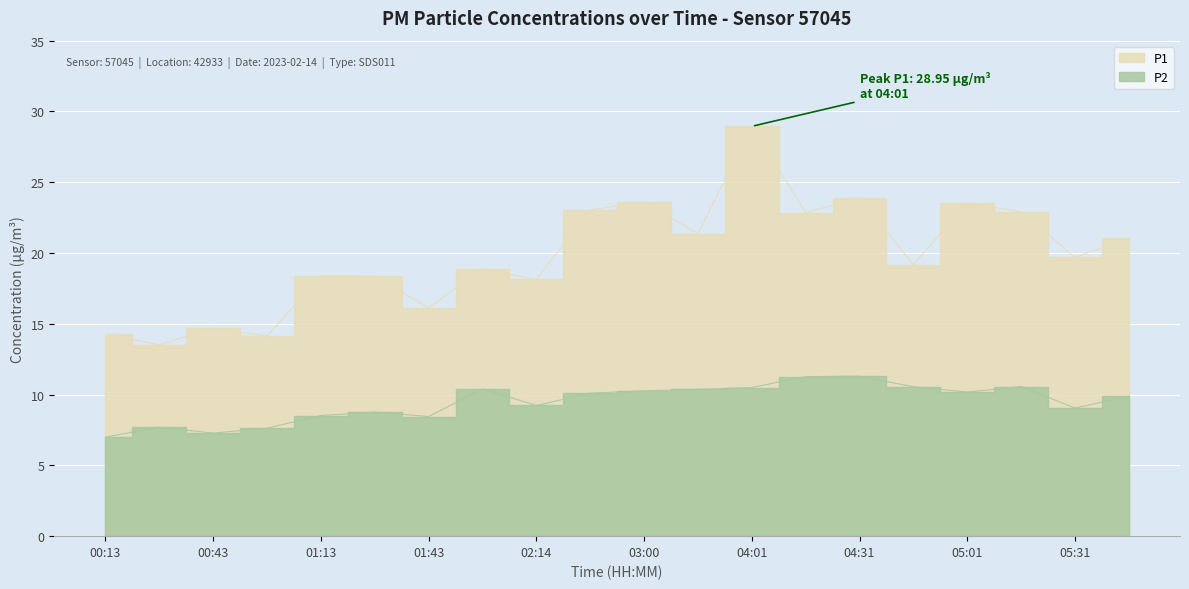

True or false: P2 and P1 intersect in this chart.

False